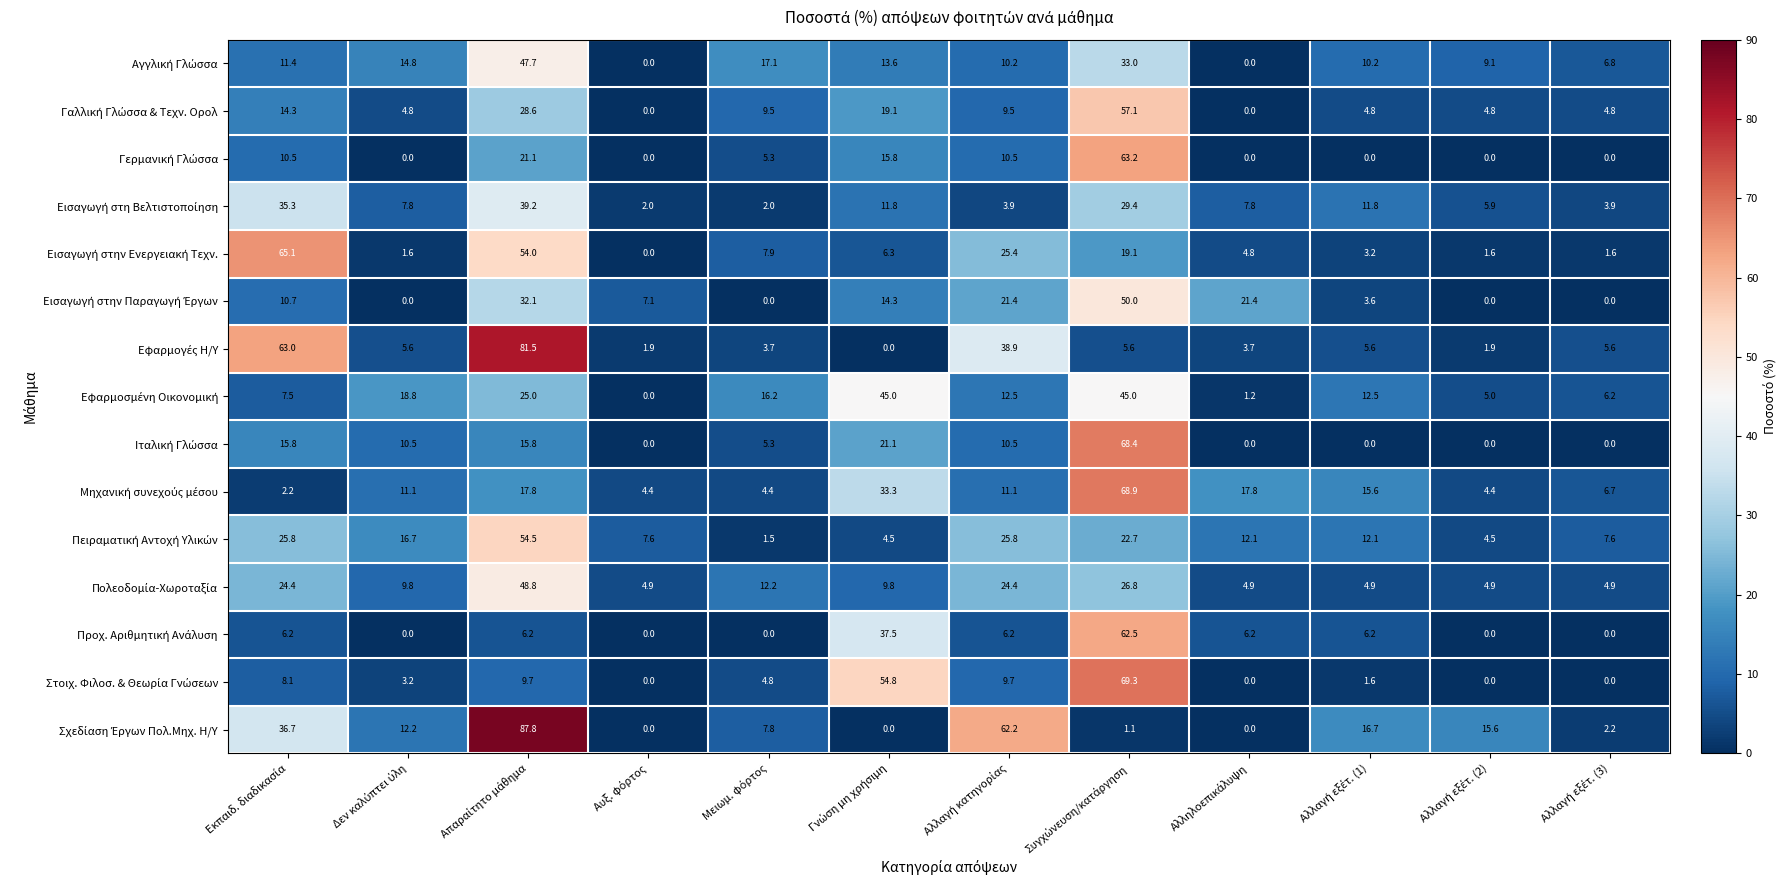

What is the greatest value displayed?

87.8